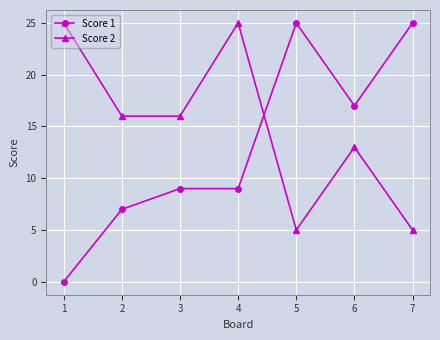

Rank the series at 4 from lowest to highest value.

Score 1, Score 2